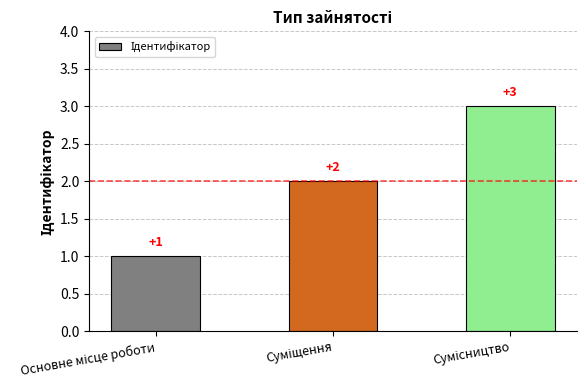

What is the sum of all values?

6